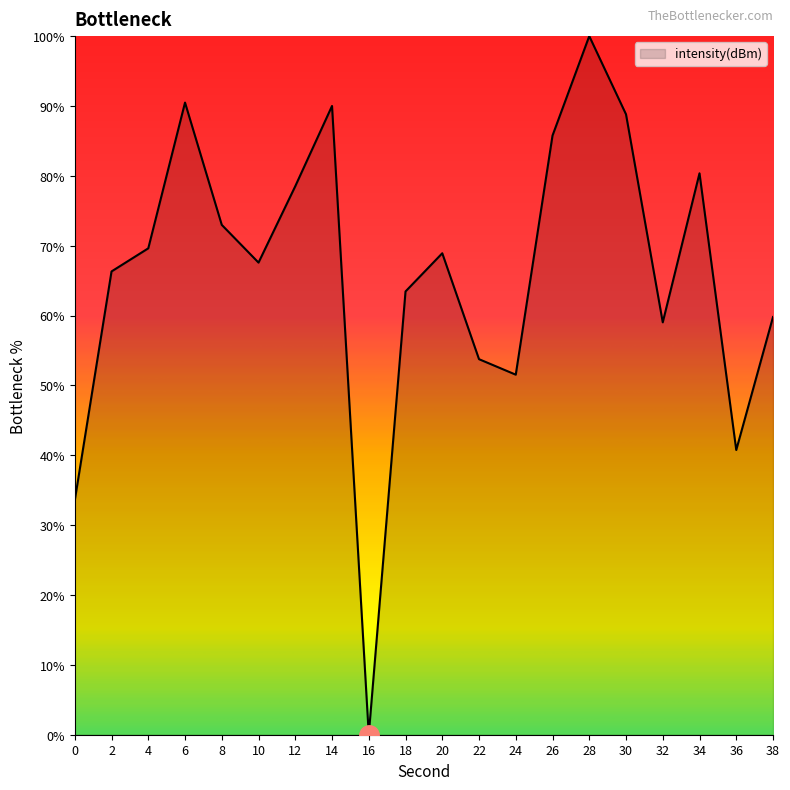

Reading left to right, list all the values displayed in this chart.

0=33.5	2=66.3	4=69.6	6=90.5	8=73.0	10=67.6	12=78.5	14=90.0	16=0.0	18=63.5	20=68.9	22=53.8	24=51.5	26=85.8	28=100.0	30=88.8	32=59.0	34=80.4	36=40.8	38=59.8